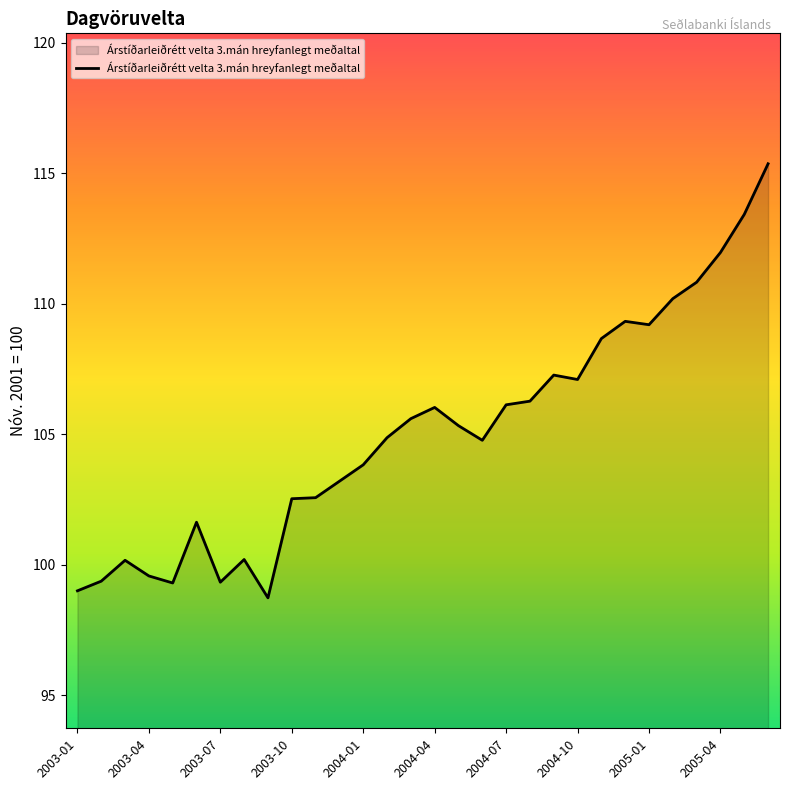

What is the average value?

105.1